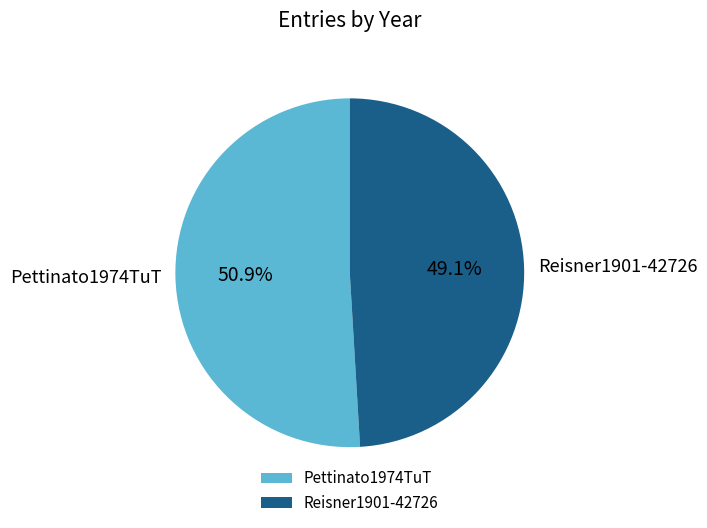

Which category has the biggest portion of the pie?

Pettinato1974TuT